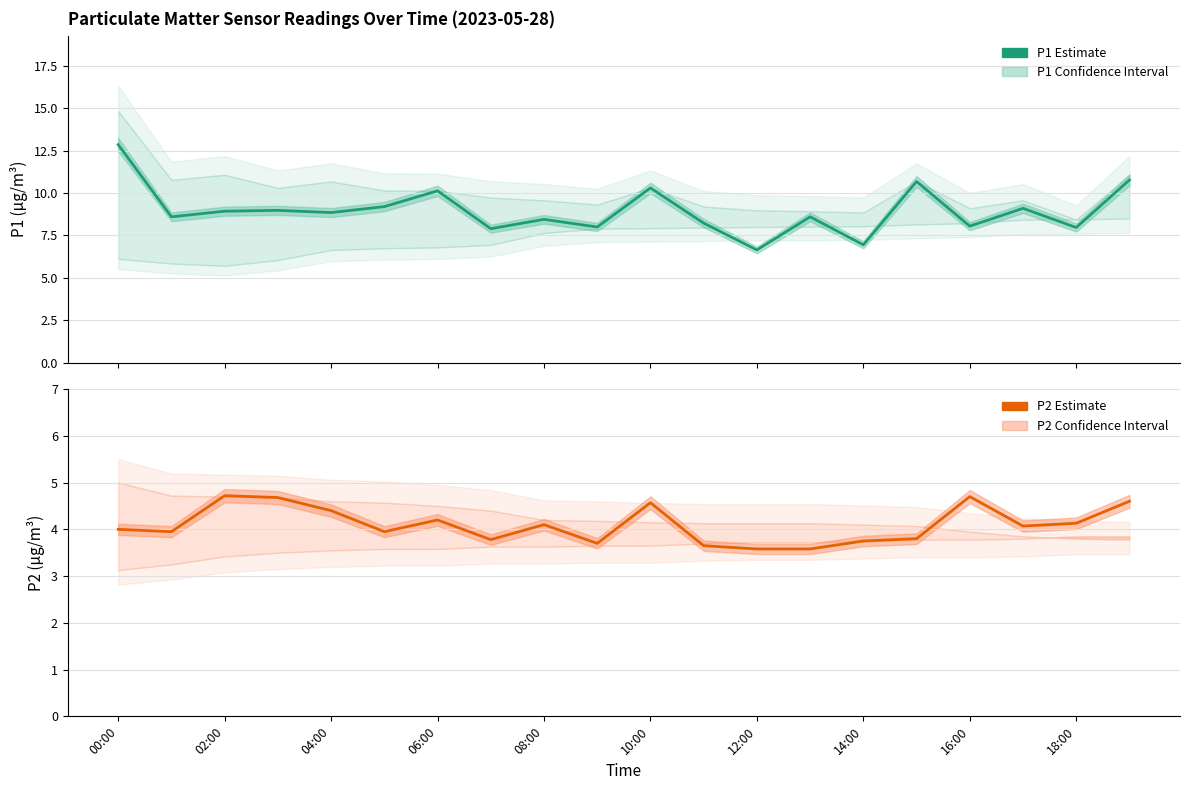

At how many categories does at least one series exceed 8?

15